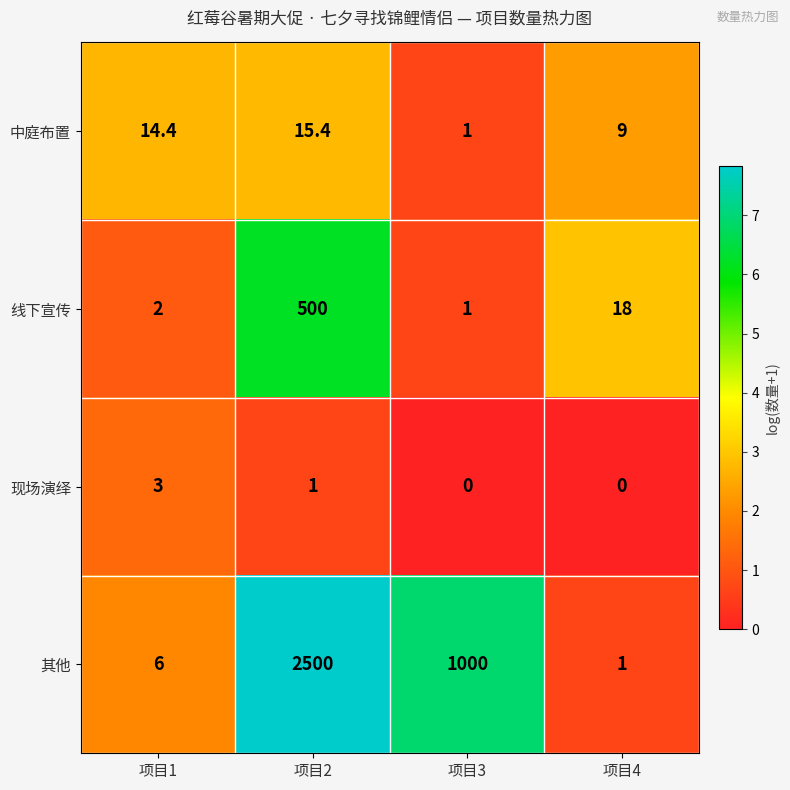

At how many categories does at least one series exceed 6?

4